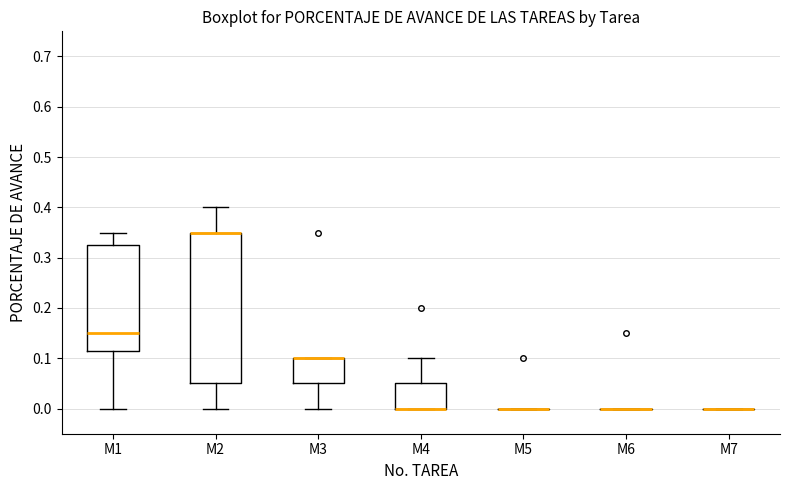

Reading left to right, read every box against the y-axis: the position of its median line, the range the box covers, and the ends of its whiskers. The values are not printed on the chart, so give them approximately, as read against the axis.

M1: median 0.15, box 0.12 to 0.33, whiskers 0.00 to 0.35
M2: median 0.35 (drawn on the box's upper edge), box 0.05 to 0.35, whiskers 0.00 to 0.40
M3: median 0.10 (drawn on the box's upper edge), box 0.05 to 0.10, whiskers 0.00 to 0.10
M4: median 0.00 (drawn on the box's lower edge), box 0.00 to 0.05, whiskers 0.00 to 0.10
M5: box collapsed to a line at 0.00, whiskers 0.00 to 0.00
M6: box collapsed to a line at 0.00, whiskers 0.00 to 0.00
M7: box collapsed to a line at 0.00, whiskers 0.00 to 0.00